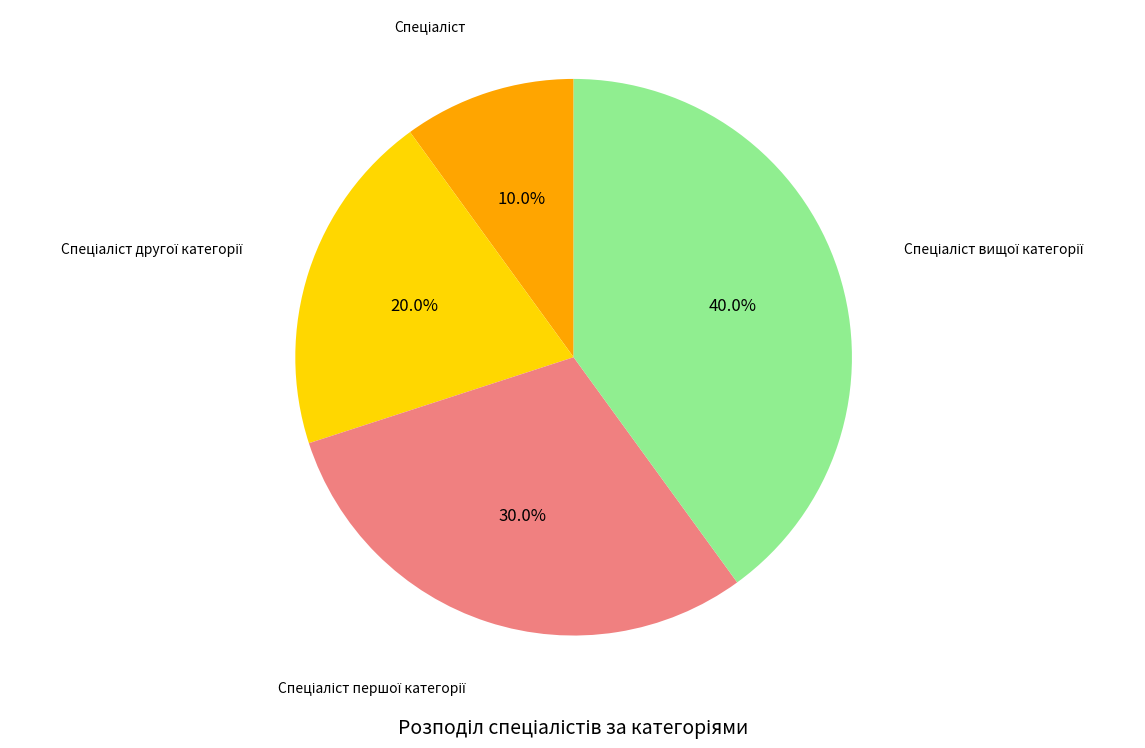

Is there any slice that represents more than half of the pie?

No